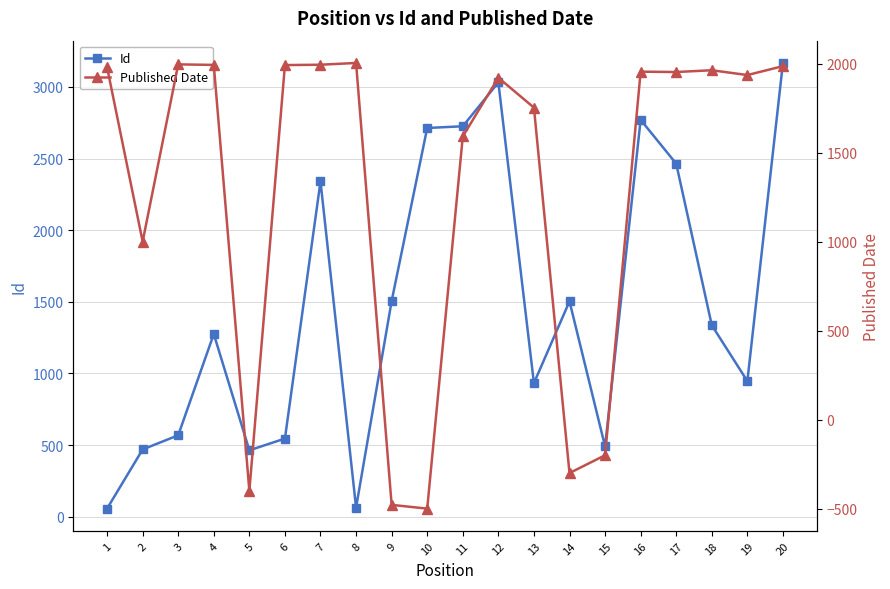

What is the maximum value for Published Date?

2005